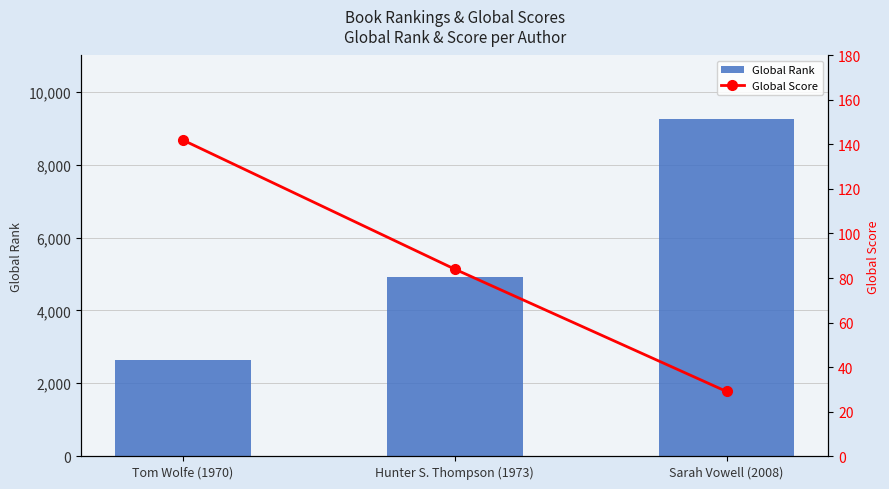

Between Tom Wolfe (1970) and Sarah Vowell (2008), which series saw the biggest shift?

Global Rank